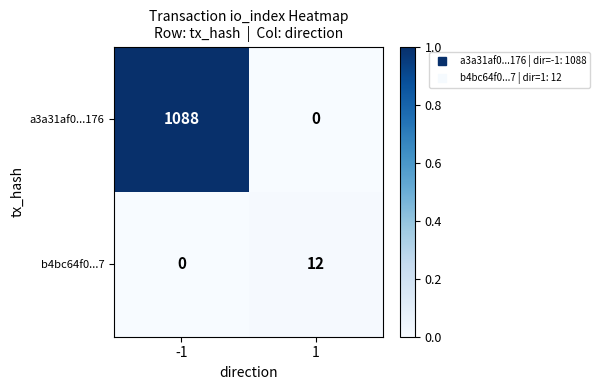

At which category is the sum across all series the highest?

-1